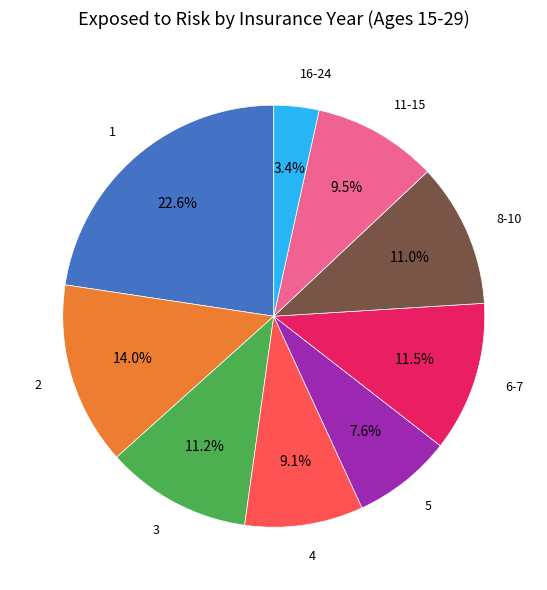

To the nearest percent, what is the average slice percentage?

11%